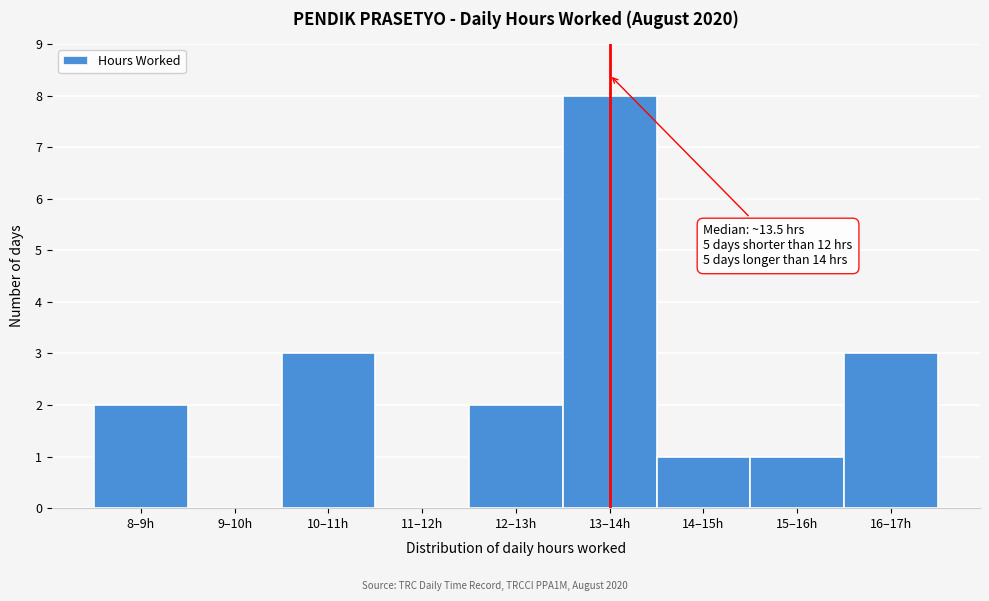

Reading right to left, what are all the values shown in this chart?

16–17h=3	15–16h=1	14–15h=1	13–14h=8	12–13h=2	11–12h=0	10–11h=3	9–10h=0	8–9h=2